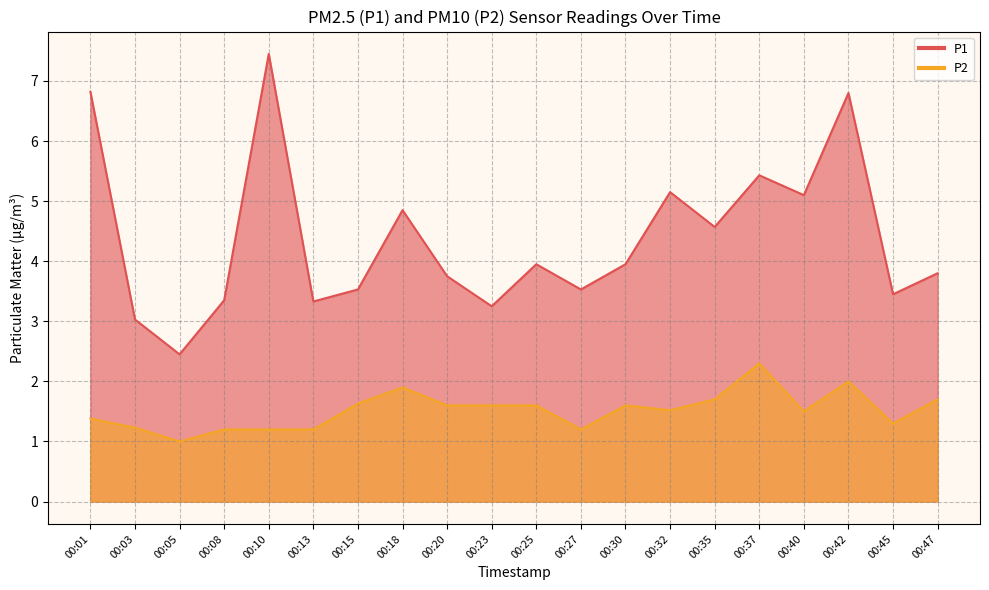

Which category has the highest value in the P2 series?

00:37